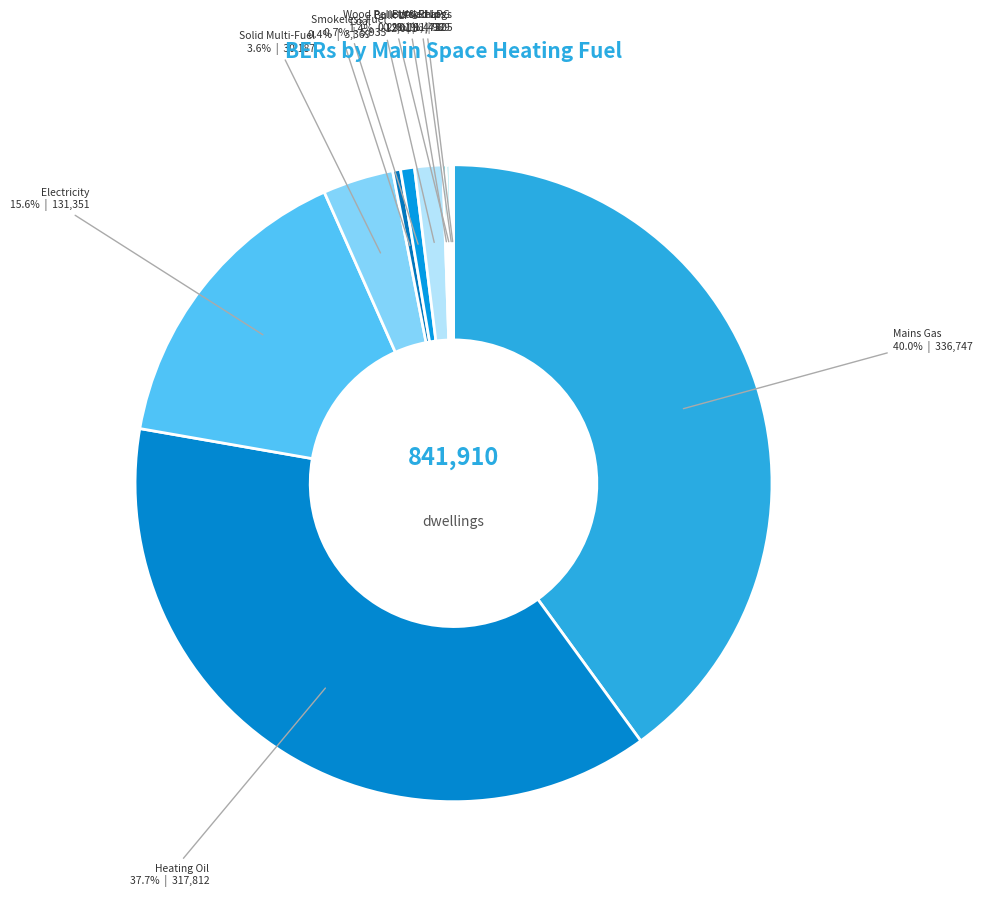

Do Mains Gas and Bulk LPG together represent more than half of the pie?

No